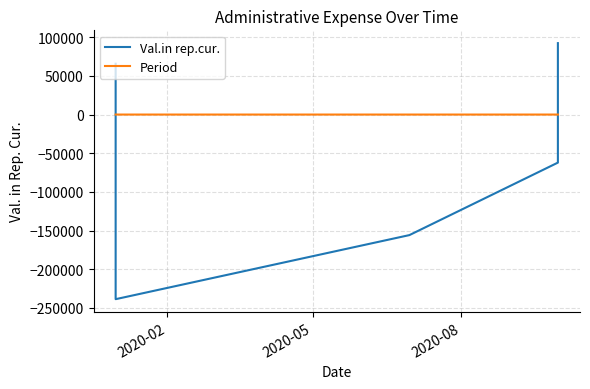

What is the average value of the Val.in rep.cur. series?

-59728.8